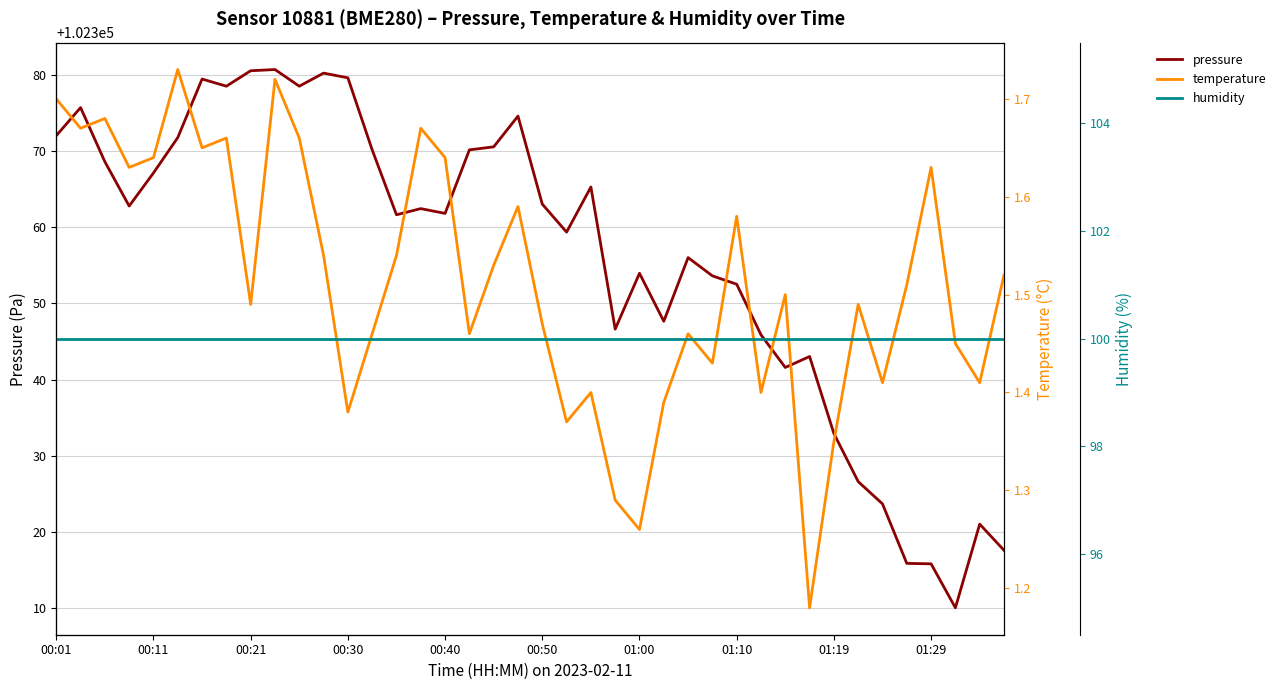

What are all the series names shown in the legend?

pressure, temperature, humidity